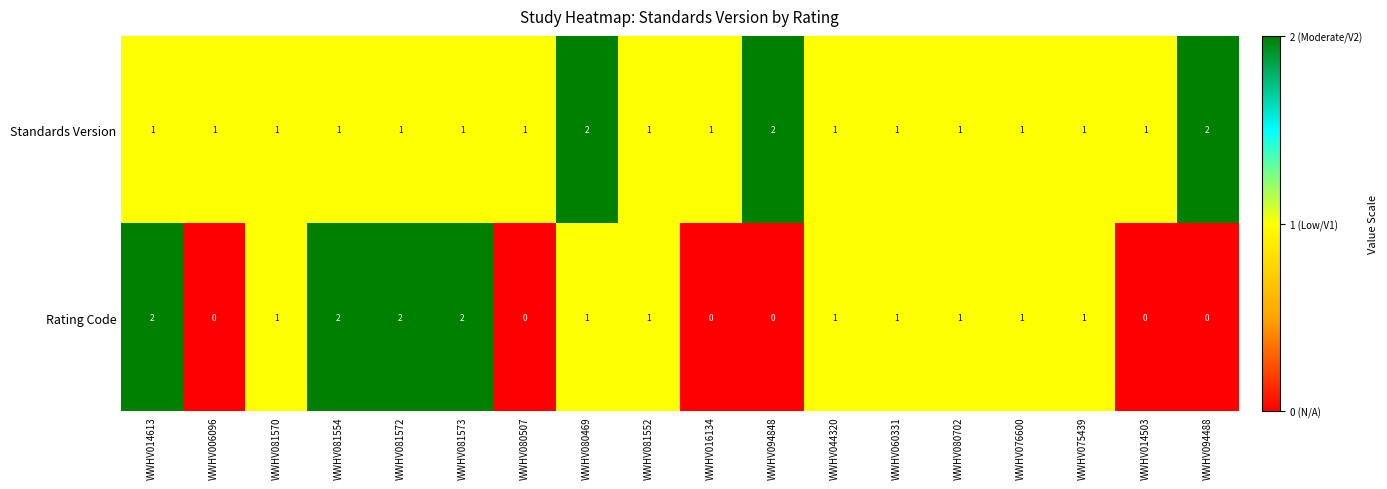

Is it true that Rating Code equals 0 at WWHV060331?

False